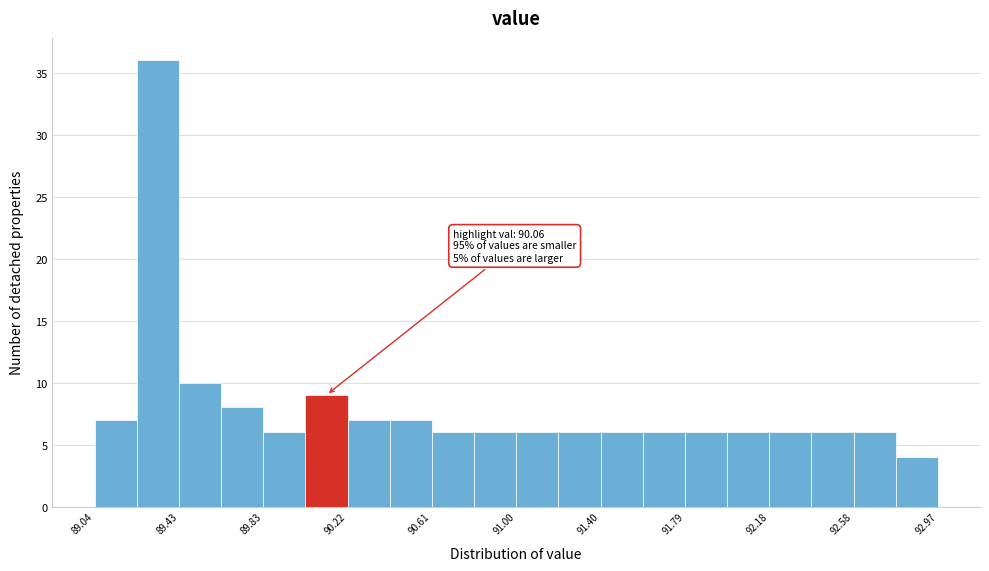

Read against the x-axis, roughly where is the centre of the tallest bar?

89.35